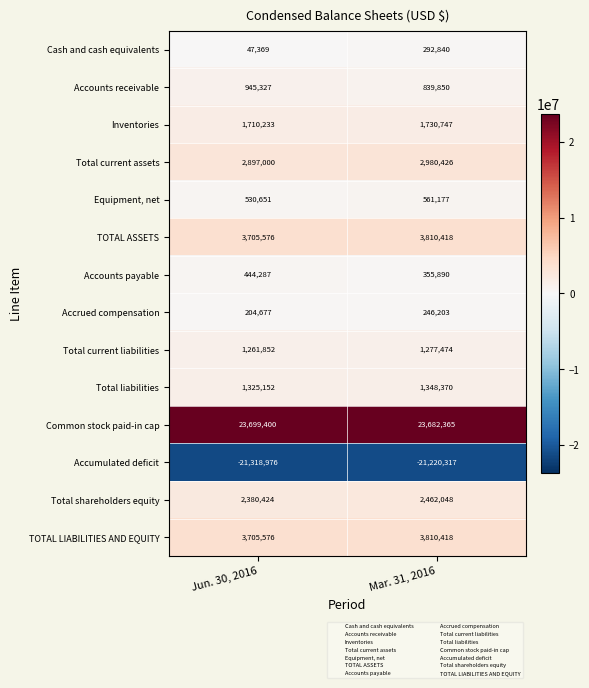

At which category does the chart reach its peak across all series?

Jun. 30, 2016